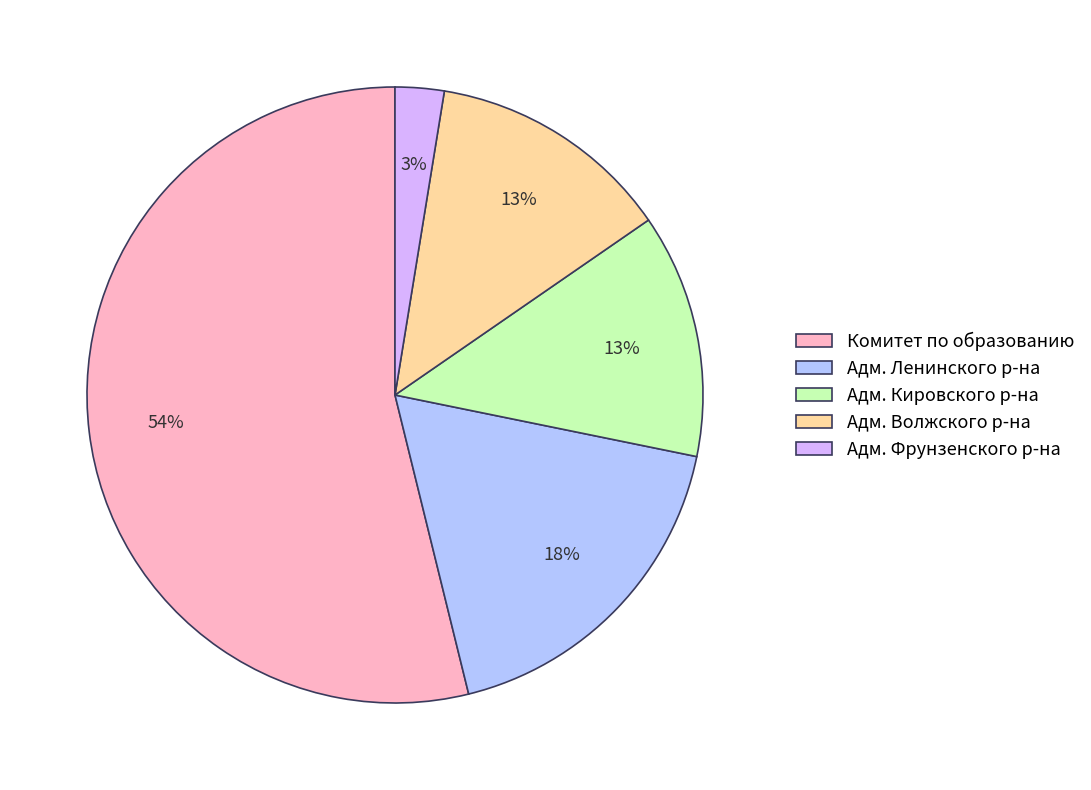

To the nearest percent, what percentage of the pie is Адм. Ленинского р-на?

18%